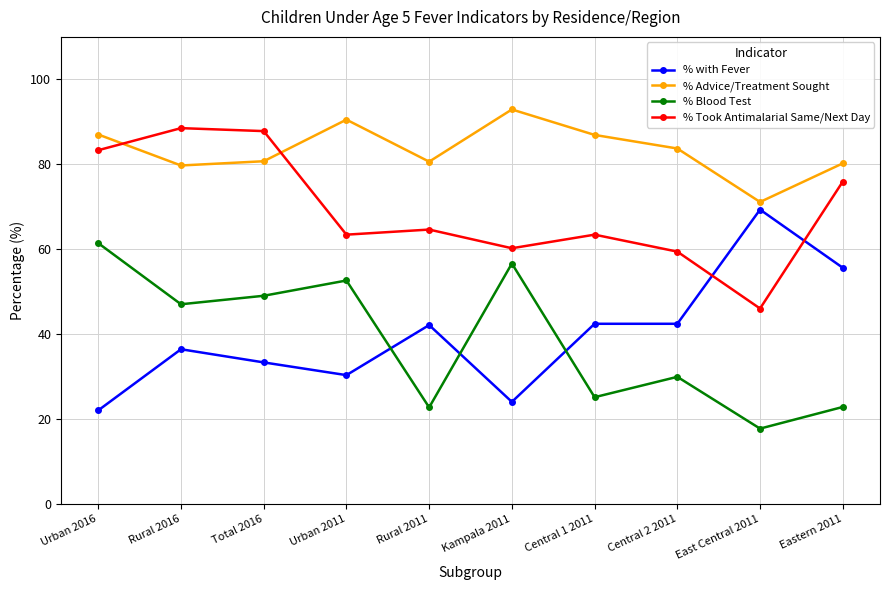

Rank the series at Rural 2016 from lowest to highest value.

% with Fever, % Blood Test, % Advice/Treatment Sought, % Took Antimalarial Same/Next Day